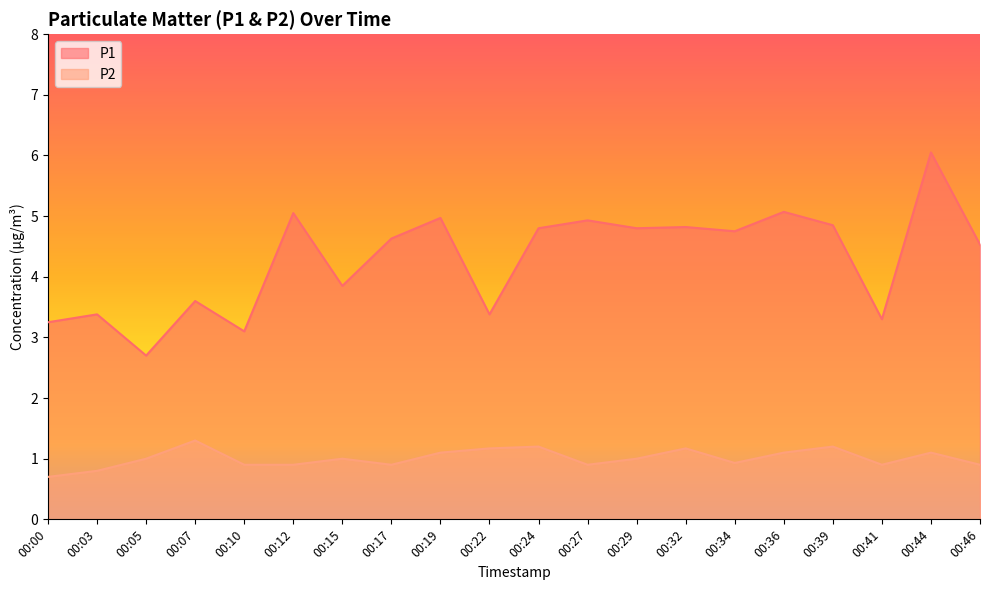

Which category has the lowest value across all series?

00:00